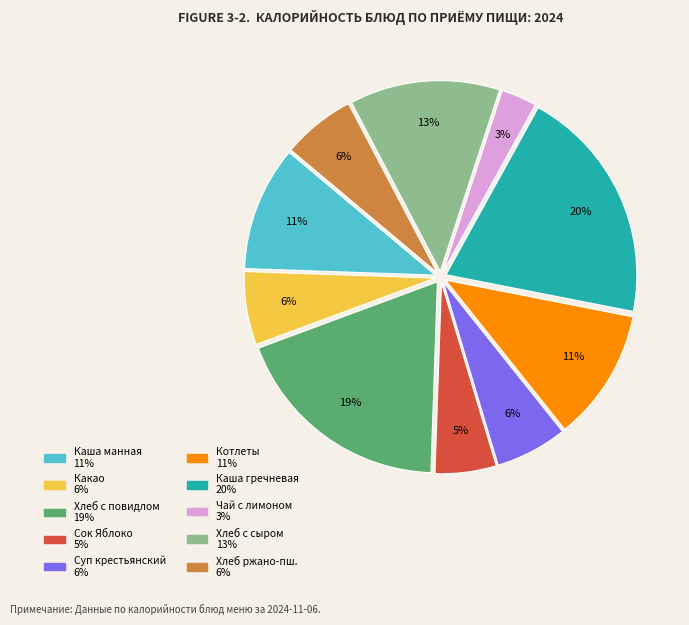

Is there a majority slice in this chart?

No